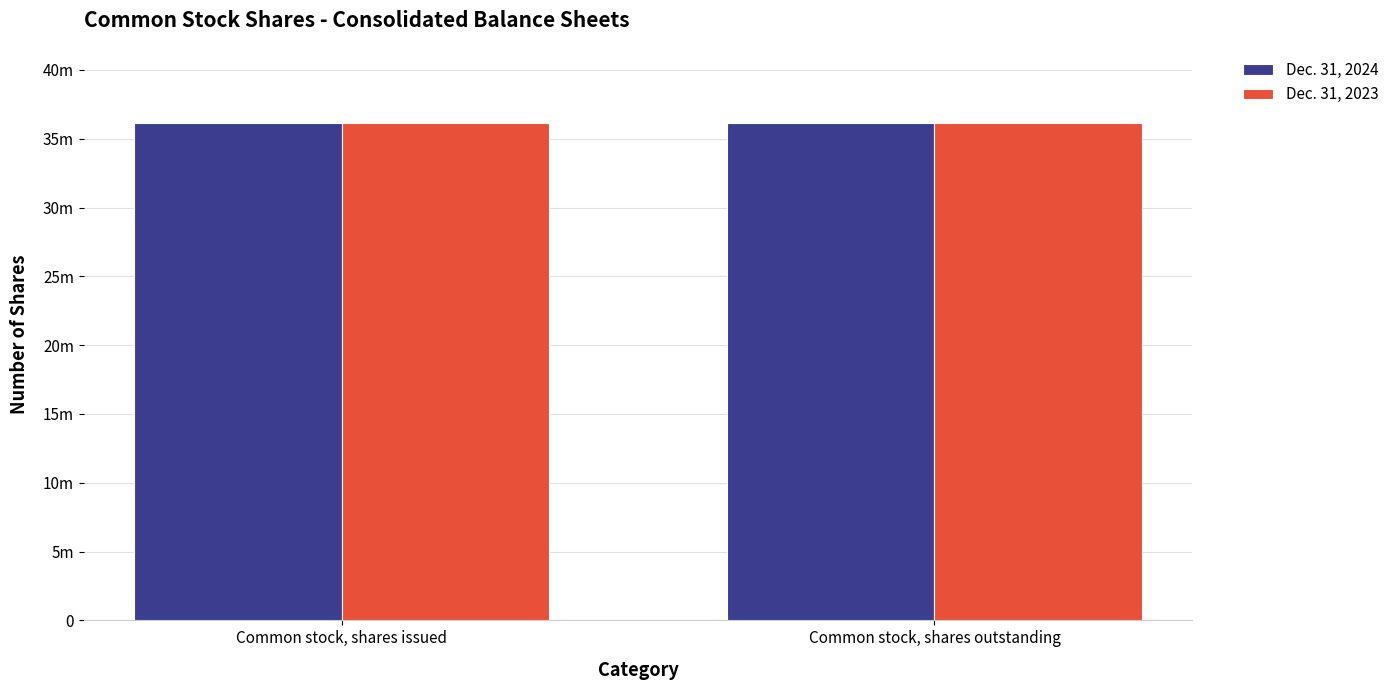

What are all the series names shown in the legend?

Dec. 31, 2024, Dec. 31, 2023